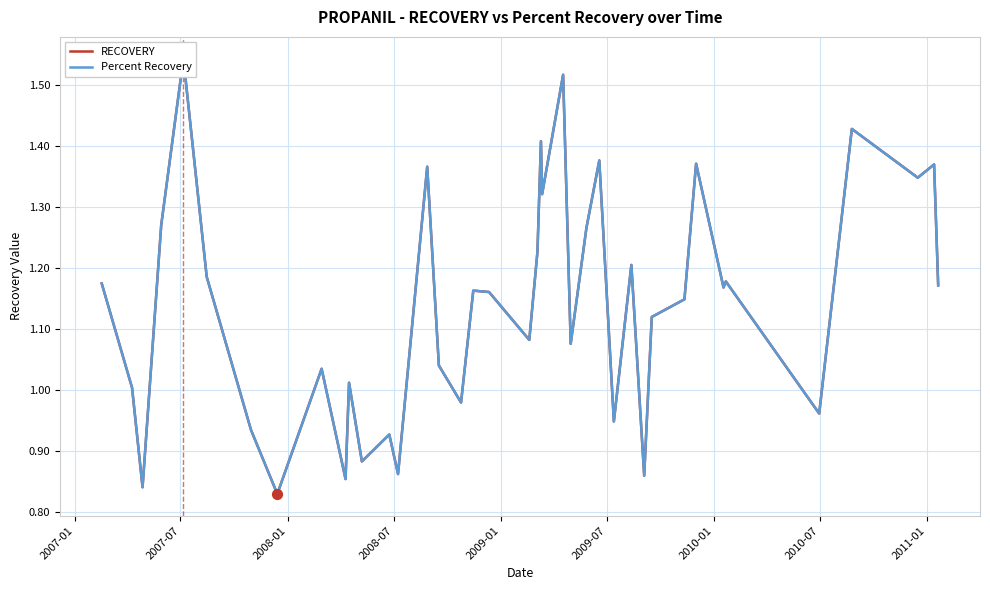

Which series reaches the minimum Y coordinate?

Percent Recovery